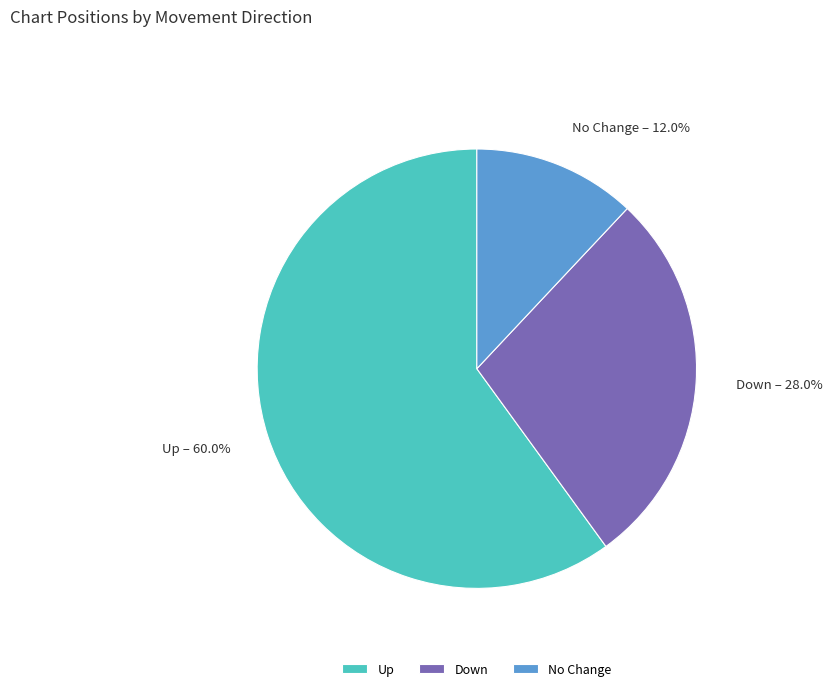

Rank the categories by value from highest to lowest.

Up, Down, No Change